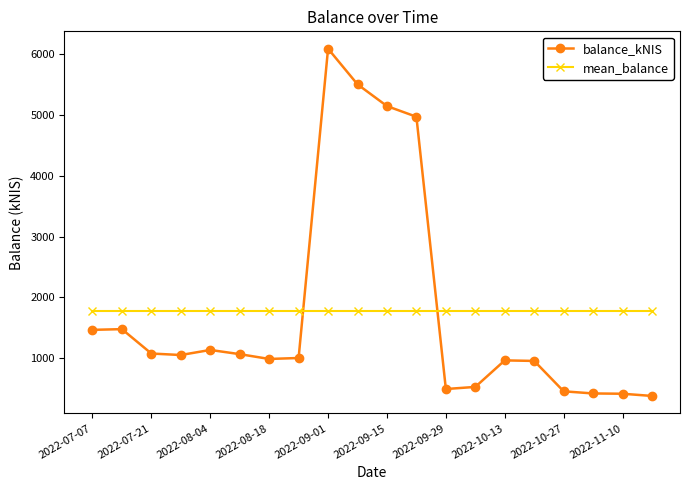

What is the difference between the maximum and minimum values in the balance_kNIS series?

5710.8